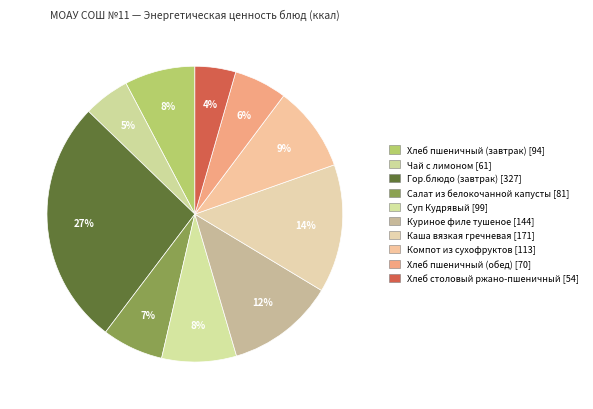

To the nearest percent, what is the combined percentage of Хлеб столовый ржано-пшеничный and Хлеб пшеничный (обед)?

10%